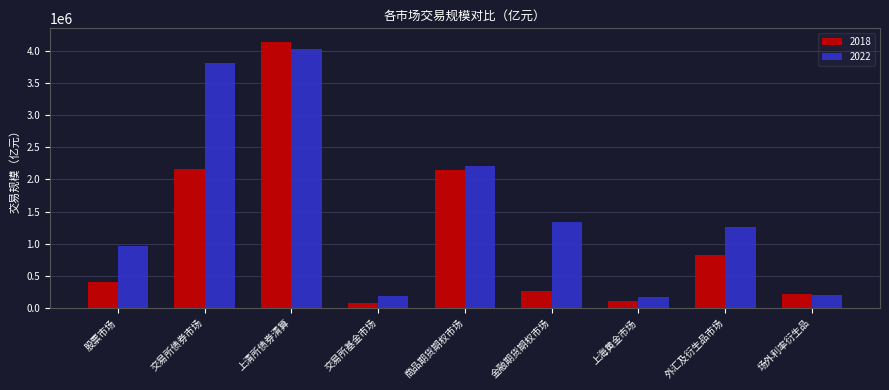

Which series has the largest total across all categories?

2022